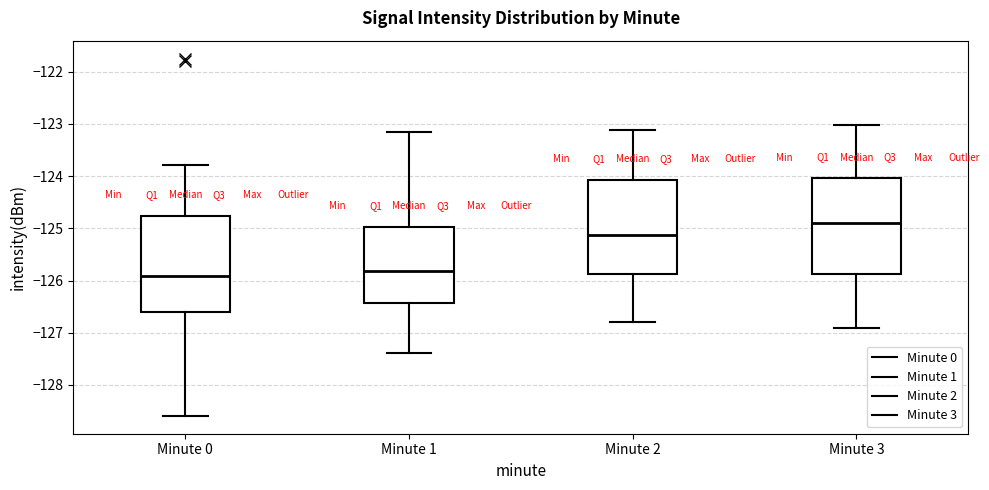

Reading left to right, transcribe this box plot: for each box, give where its median line is, the range the box spans, and where its two whiskers end, as read against the y-axis. The values are not printed on the chart, so give them approximately, as read against the axis.

Minute 0: median -125.9, box -126.6 to -124.8, whiskers -128.6 to -123.8
Minute 1: median -125.8, box -126.4 to -125.0, whiskers -127.4 to -123.1
Minute 2: median -125.1, box -125.9 to -124.1, whiskers -126.8 to -123.1
Minute 3: median -124.9, box -125.9 to -124.0, whiskers -126.9 to -123.0